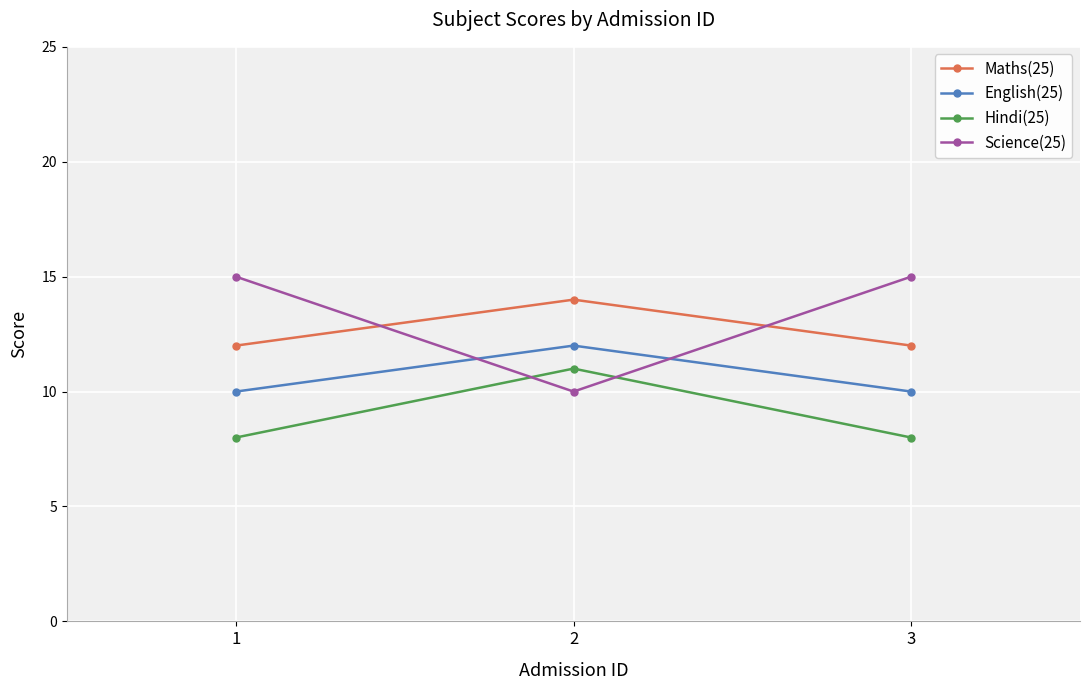

What is the value of the English(25) point at the 1st from the left?

10